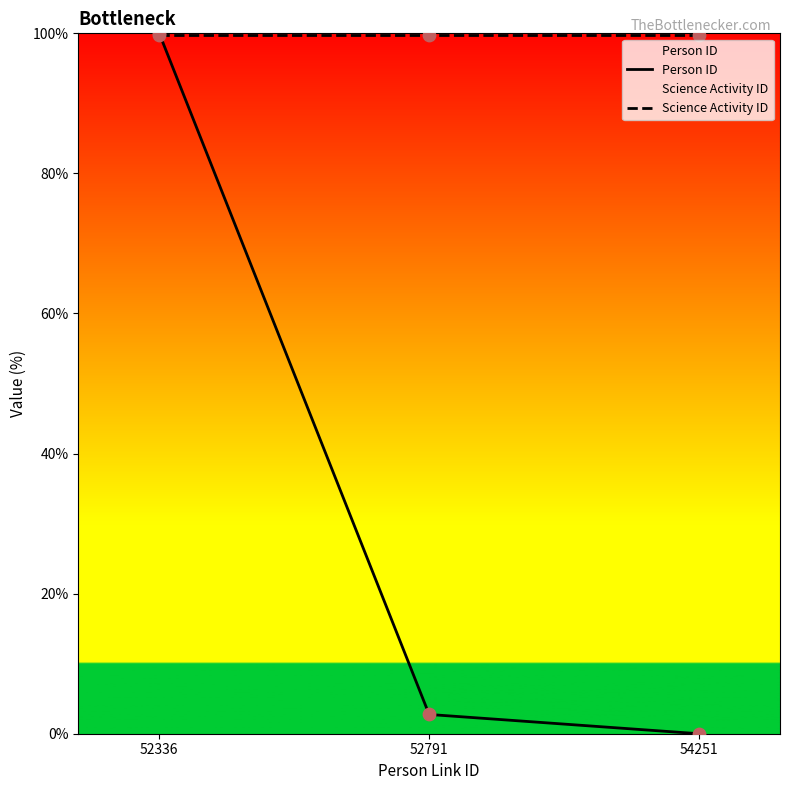

Which series has the largest total across all categories?

Science Activity ID